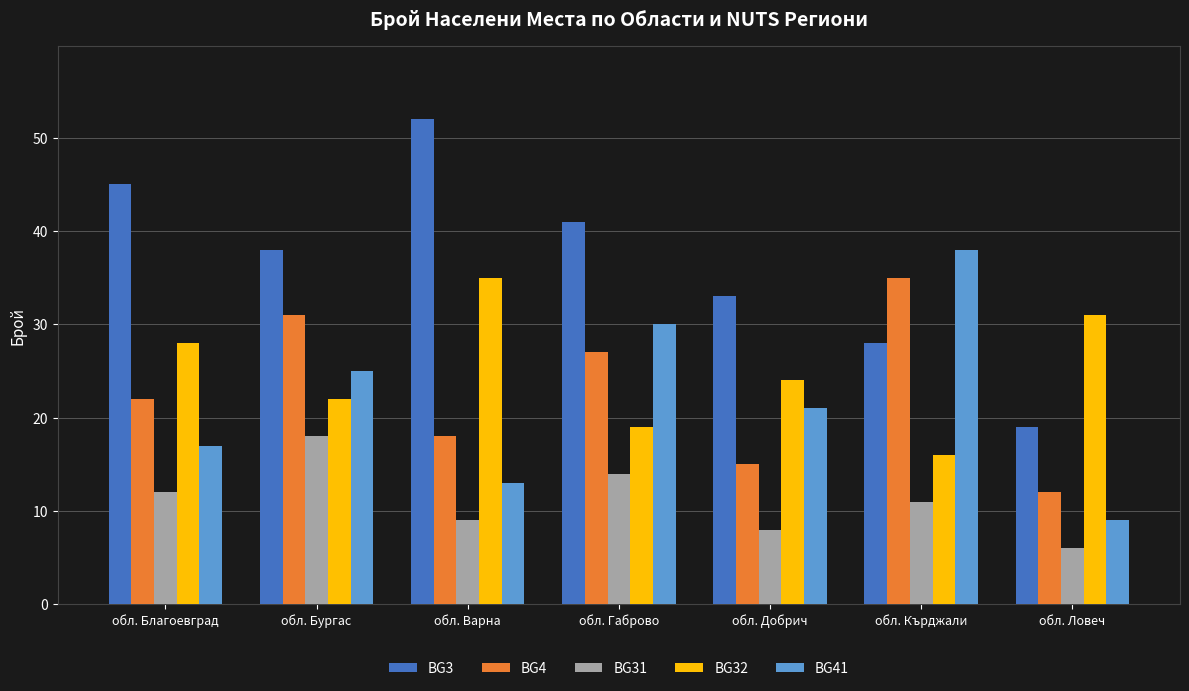

How many bars are there in each group?

5